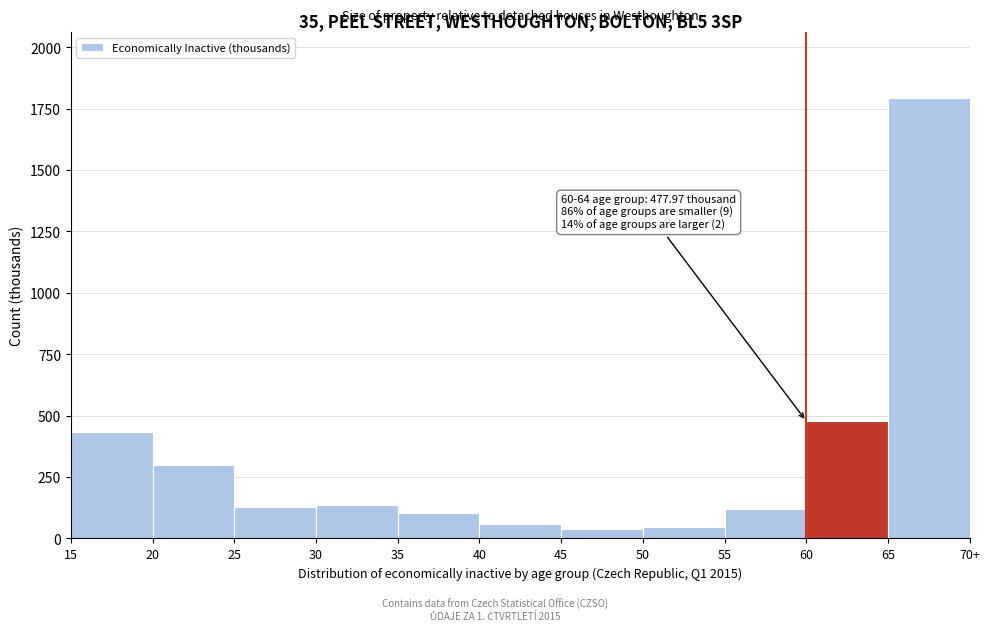

What is the change in value from 35 to 50?

-57.1